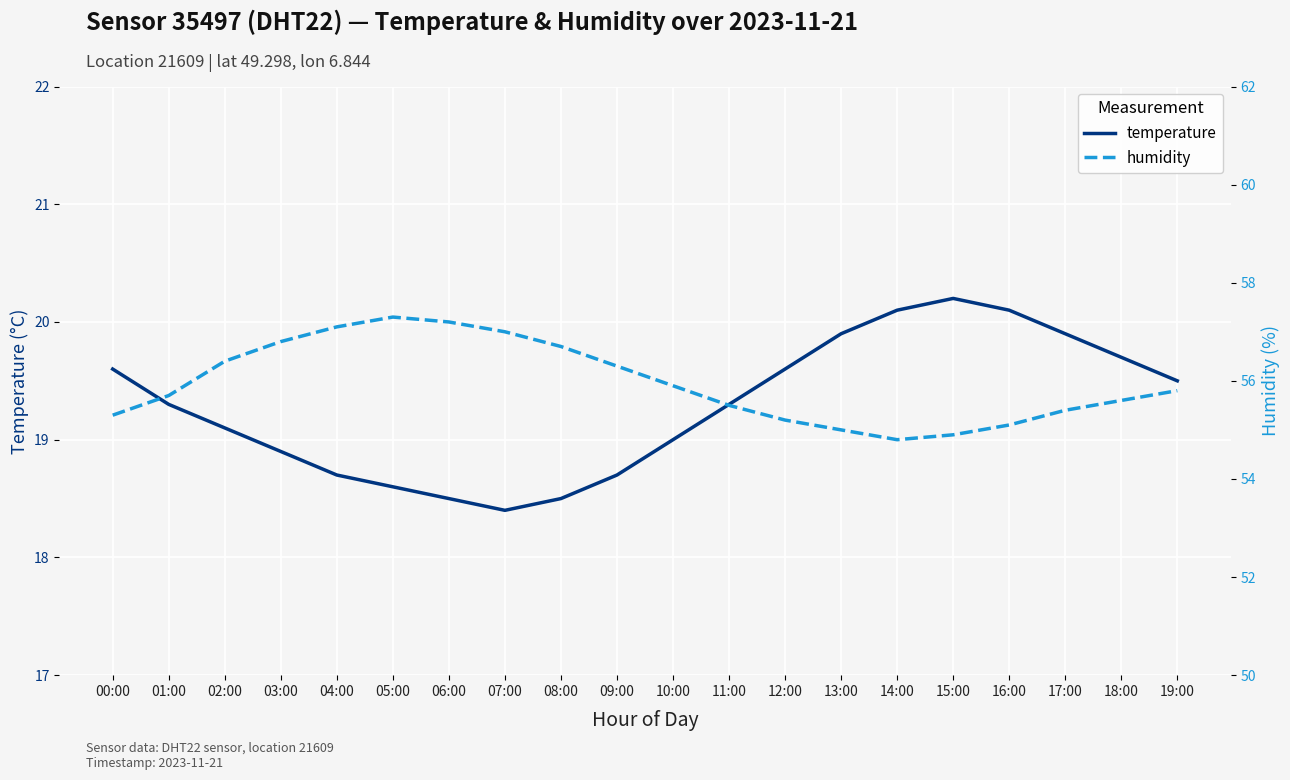

Which has a higher value, 05:00 or 06:00?

05:00